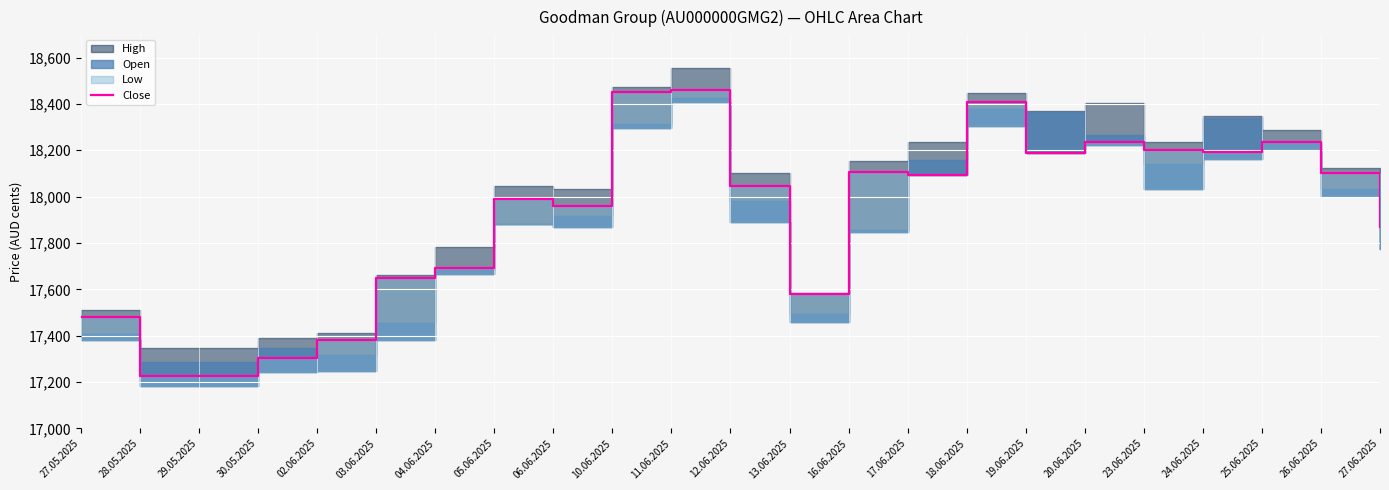

Where is the data nearest to the value 17843?

27.06.2025